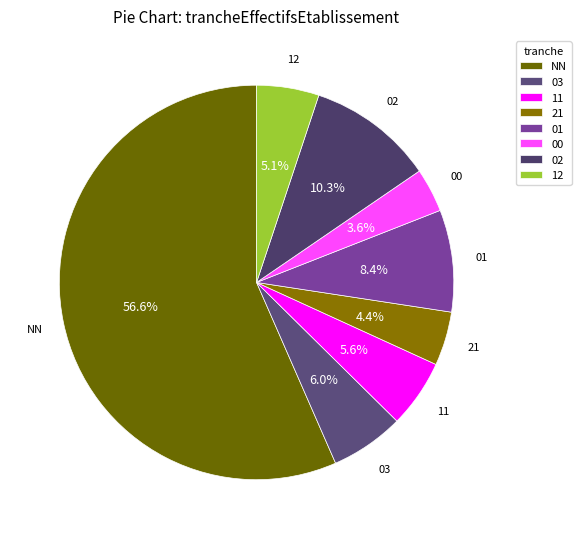

How much of the chart is everything except 21?

95.6%